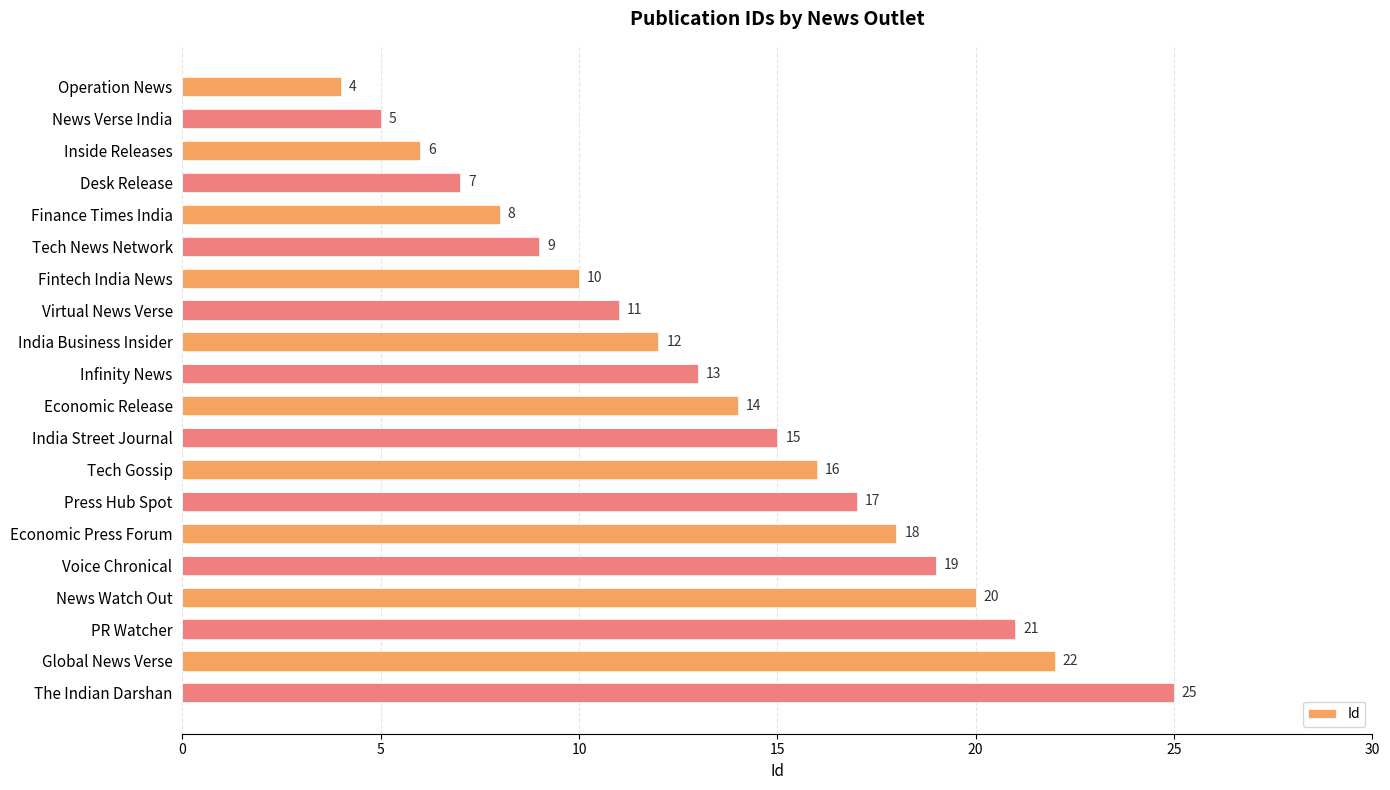

What is the label of the 14th bar from the top?

Press Hub Spot